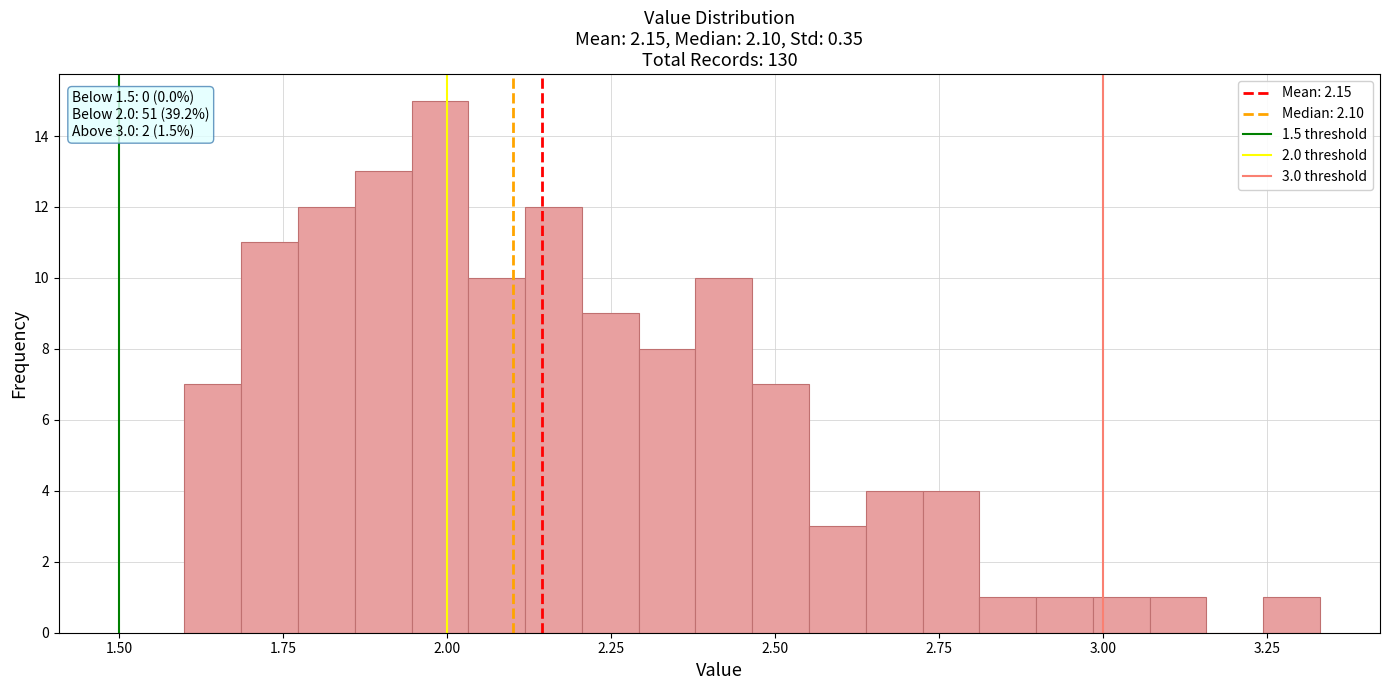

Read against the x-axis, roughly where is the centre of the tallest bar?

2.00